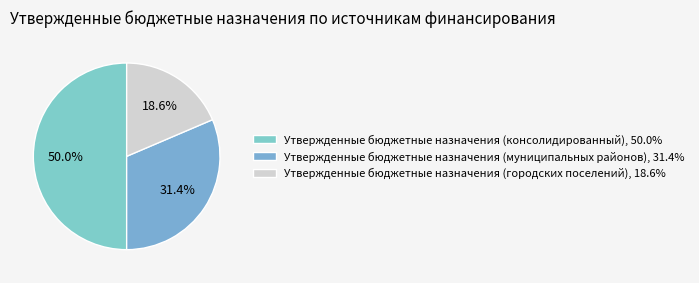

To the nearest percent, what is the difference between the Утвержденные бюджетные назначения (муниципальных районов) and Утвержденные бюджетные назначения (консолидированный) slice percentages?

19%